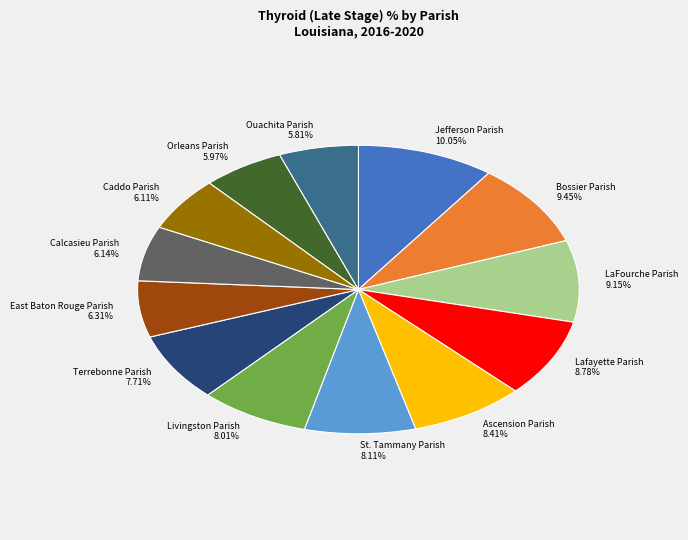

Approximately how many times larger is the value at Ascension Parish compared to Orleans Parish?

1.4